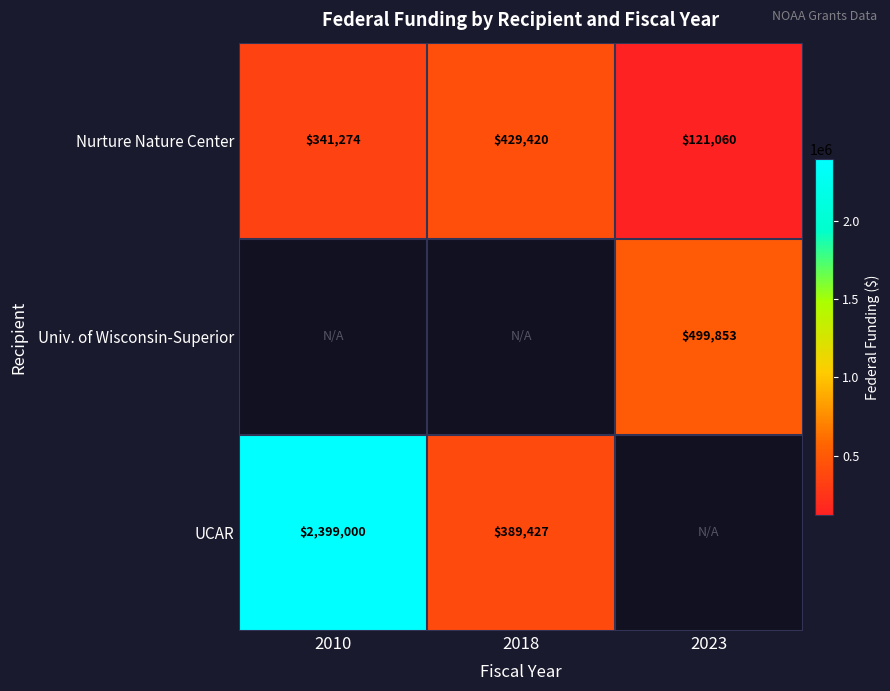

What is the maximum value shown in the chart?

2399000.0